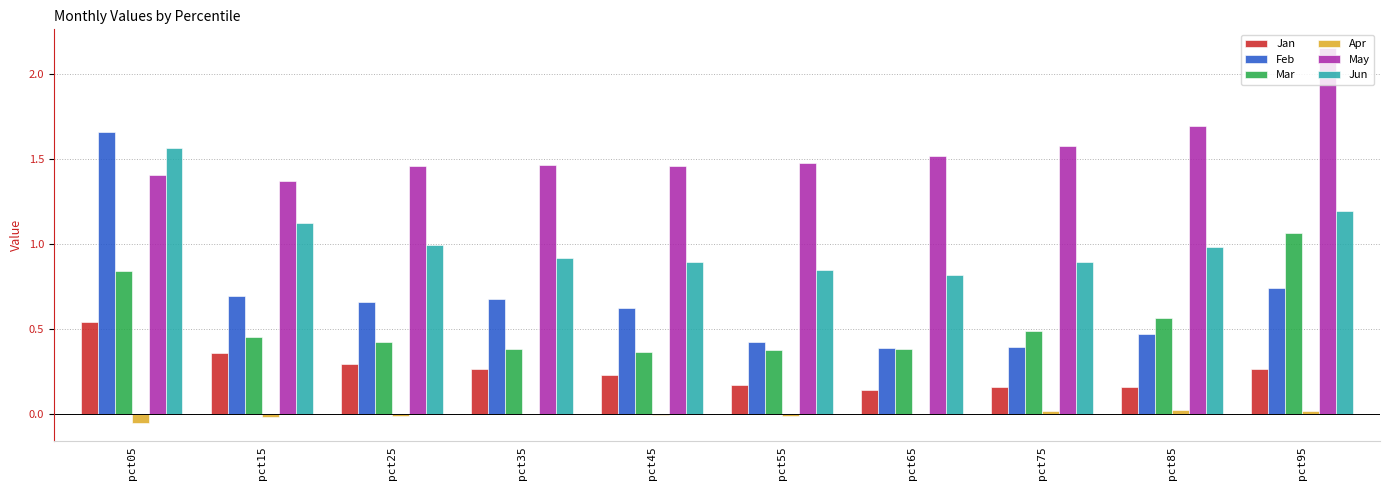

Is the value of Mar at pct75 greater than the value of Feb at pct65?

Yes